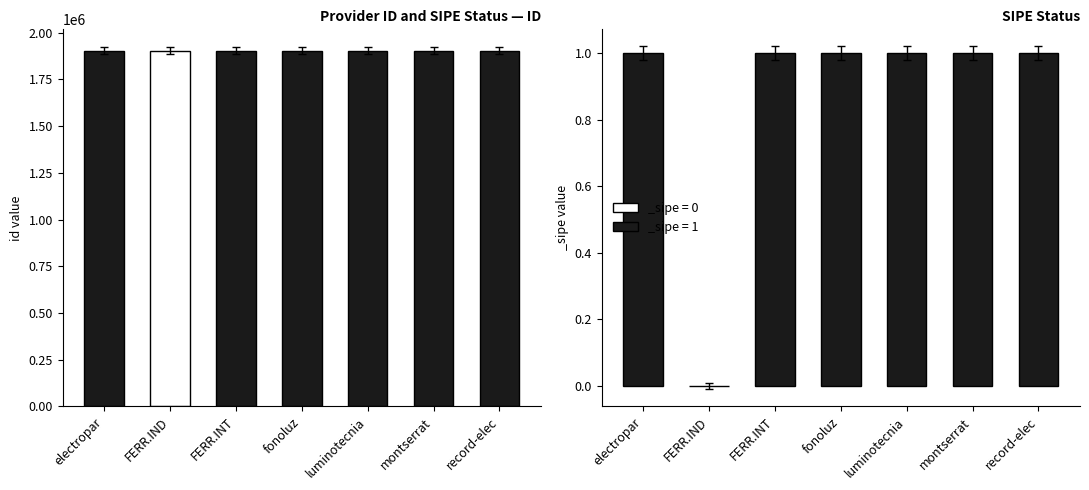

What is the ratio of the value at fonoluz to the value at luminotecnia?

1.0